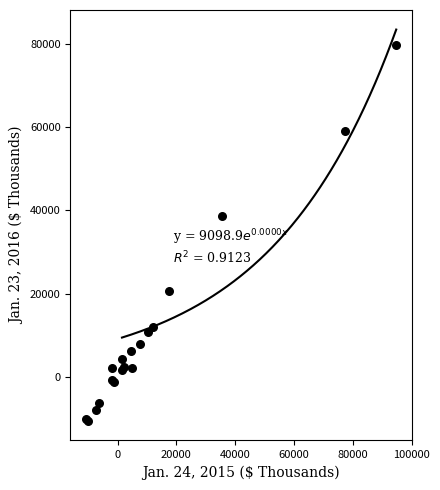

What Y value in the scatter plot is closest to 34605?

38741